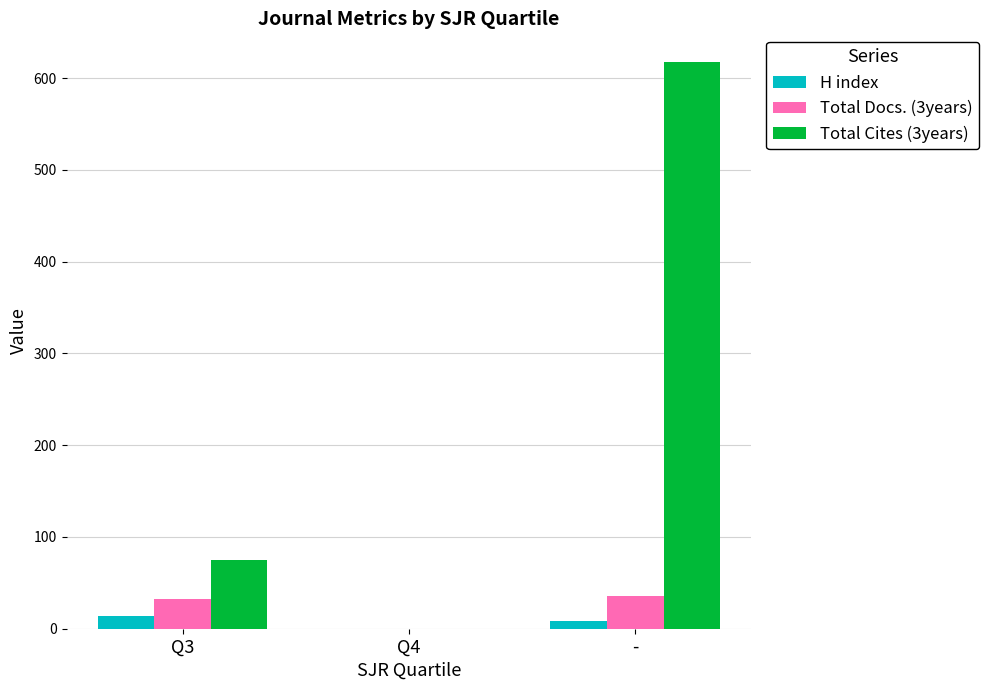

What is the sum of all Total Cites (3years) values?

693